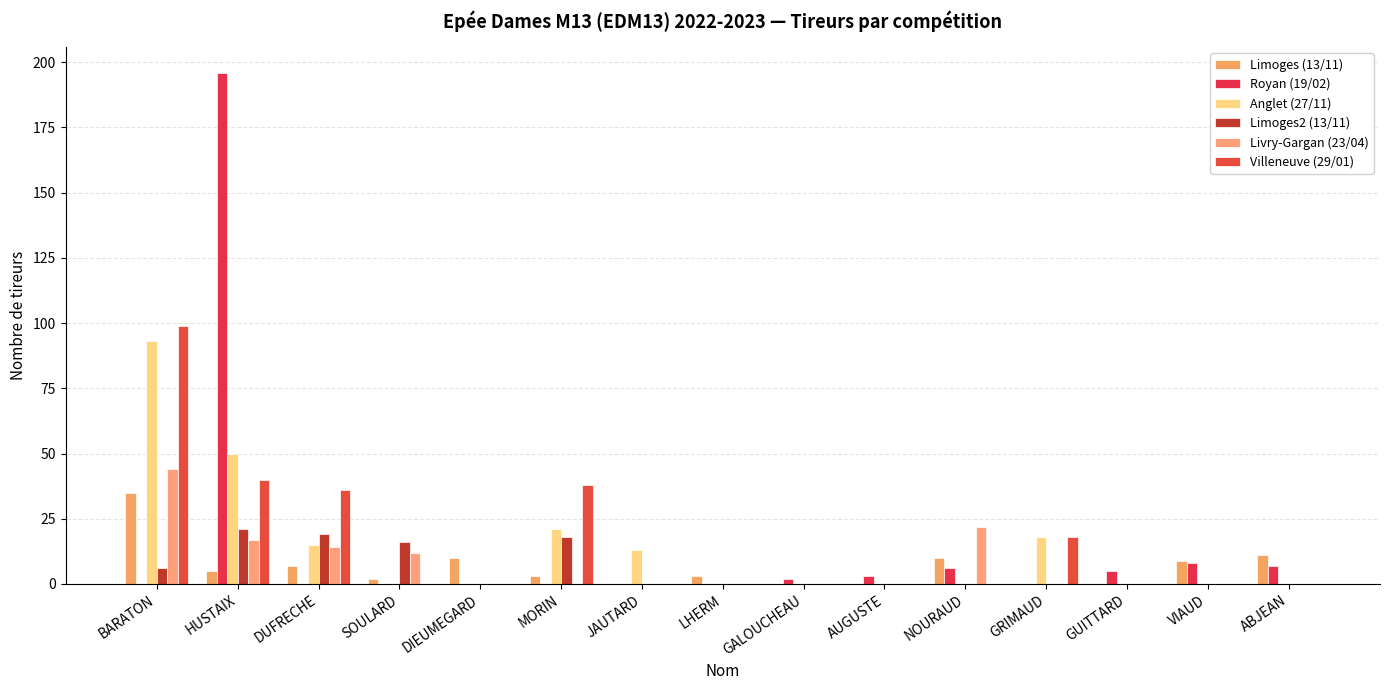

How many groups of bars are there?

15